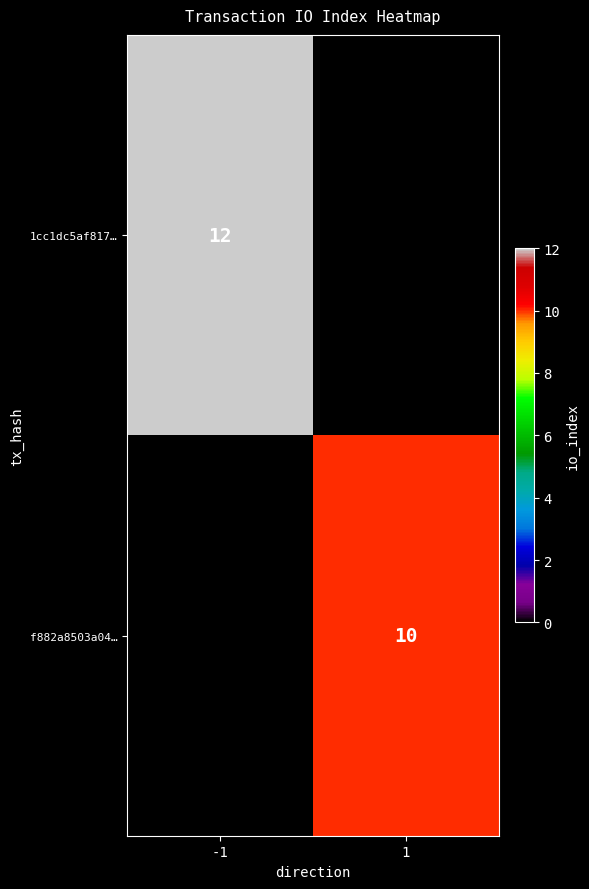

Is the value of 1cc1dc5af817… at -1 greater than the value of f882a8503a04… at 1?

Yes